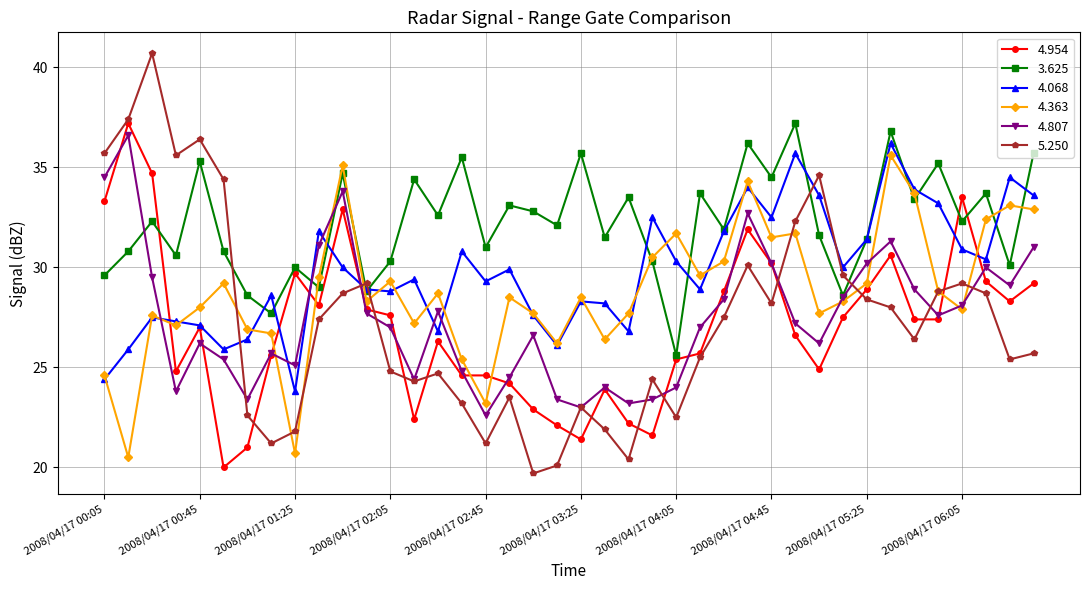

Is this an area chart (filled region under the line)?

No